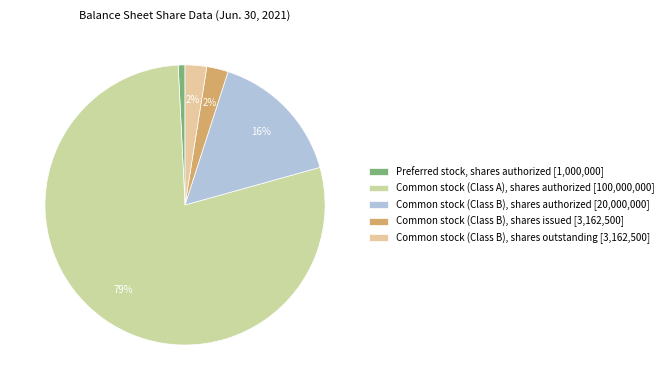

True or false: Common stock (Class B), shares issued accounts for 8% of the total.

False